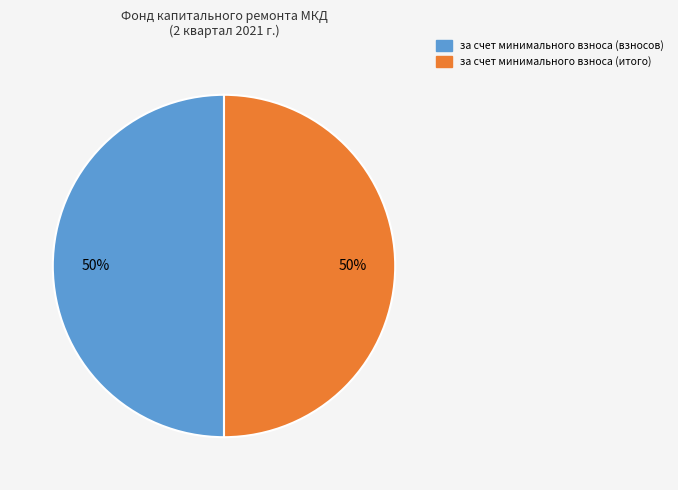

To the nearest percent, what percentage of the pie is за счет минимального взноса (итого)?

50%